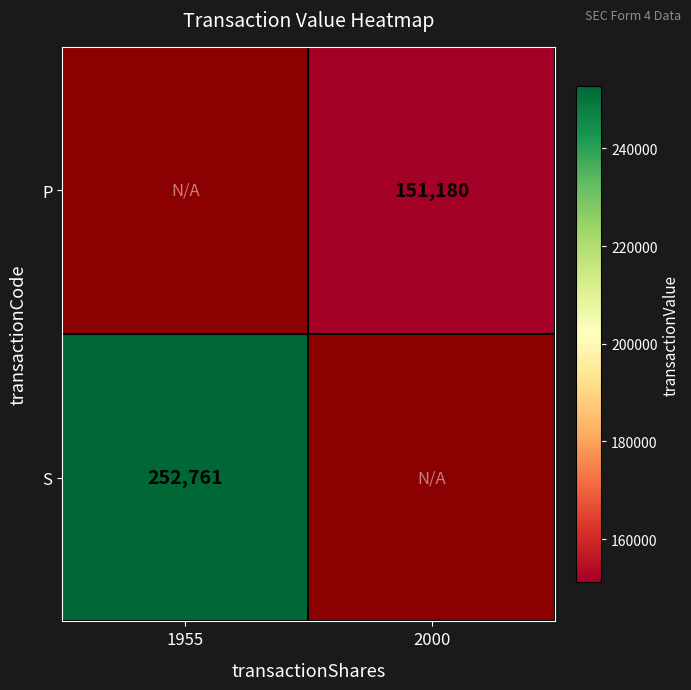

The value of P at 2000 is 211891. True or false?

False